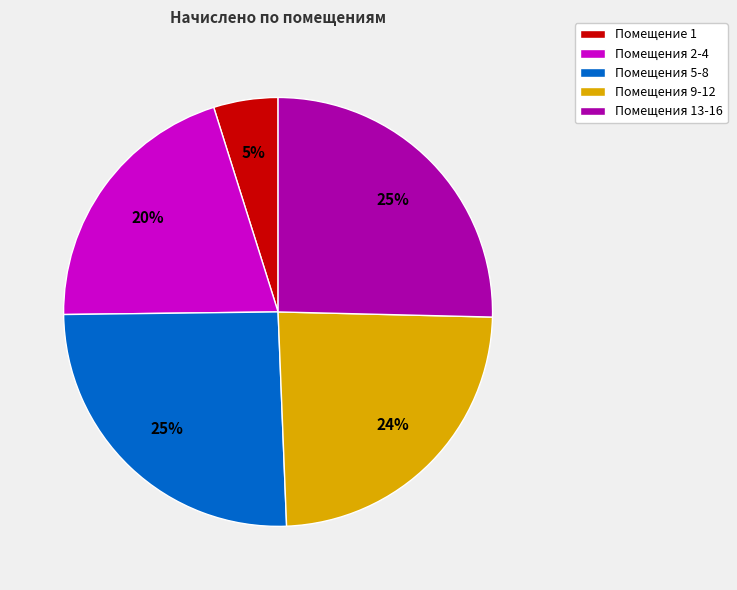

Do Помещения 2-4 and Помещения 13-16 together represent more than half of the pie?

No